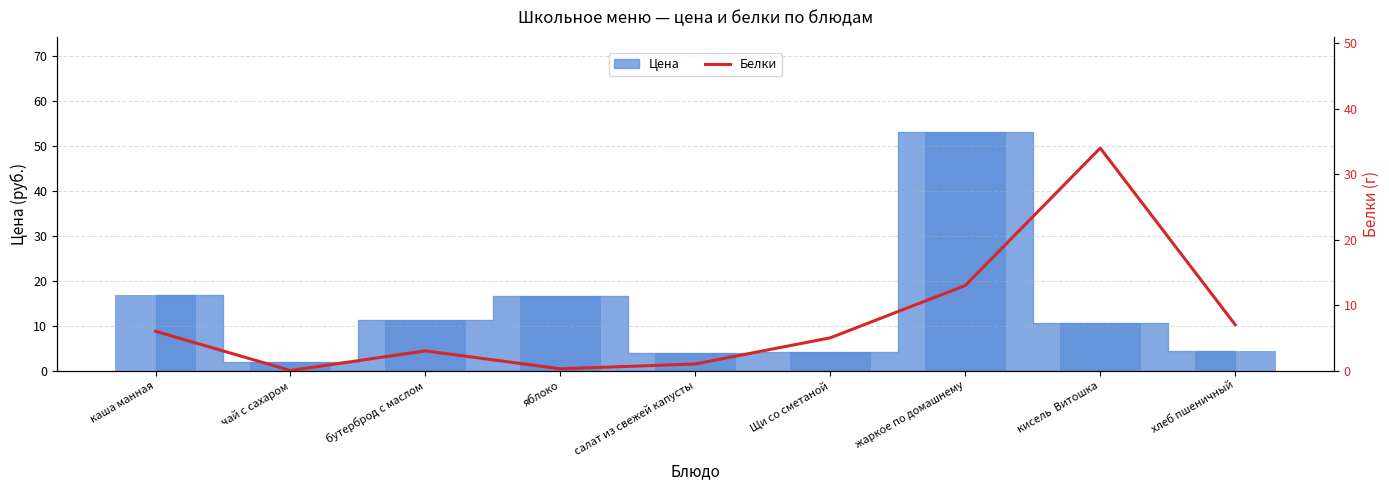

Where does the data first go above 5?

каша манная